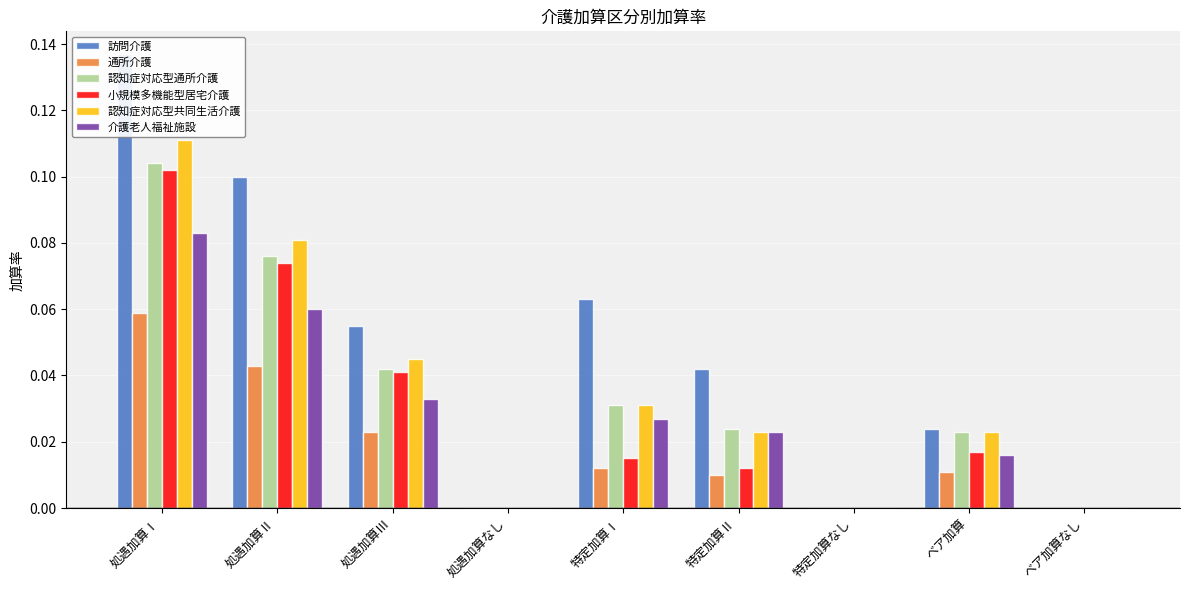

Reading right to left, extract all data points from this chart.

訪問介護: 0.0	0.0	0.0	0.0	0.1	0.0	0.1	0.1	0.1
通所介護: 0.0	0.0	0.0	0.0	0.0	0.0	0.0	0.0	0.1
認知症対応型通所介護: 0.0	0.0	0.0	0.0	0.0	0.0	0.0	0.1	0.1
小規模多機能型居宅介護: 0.0	0.0	0.0	0.0	0.0	0.0	0.0	0.1	0.1
認知症対応型共同生活介護: 0.0	0.0	0.0	0.0	0.0	0.0	0.0	0.1	0.1
介護老人福祉施設: 0.0	0.0	0.0	0.0	0.0	0.0	0.0	0.1	0.1